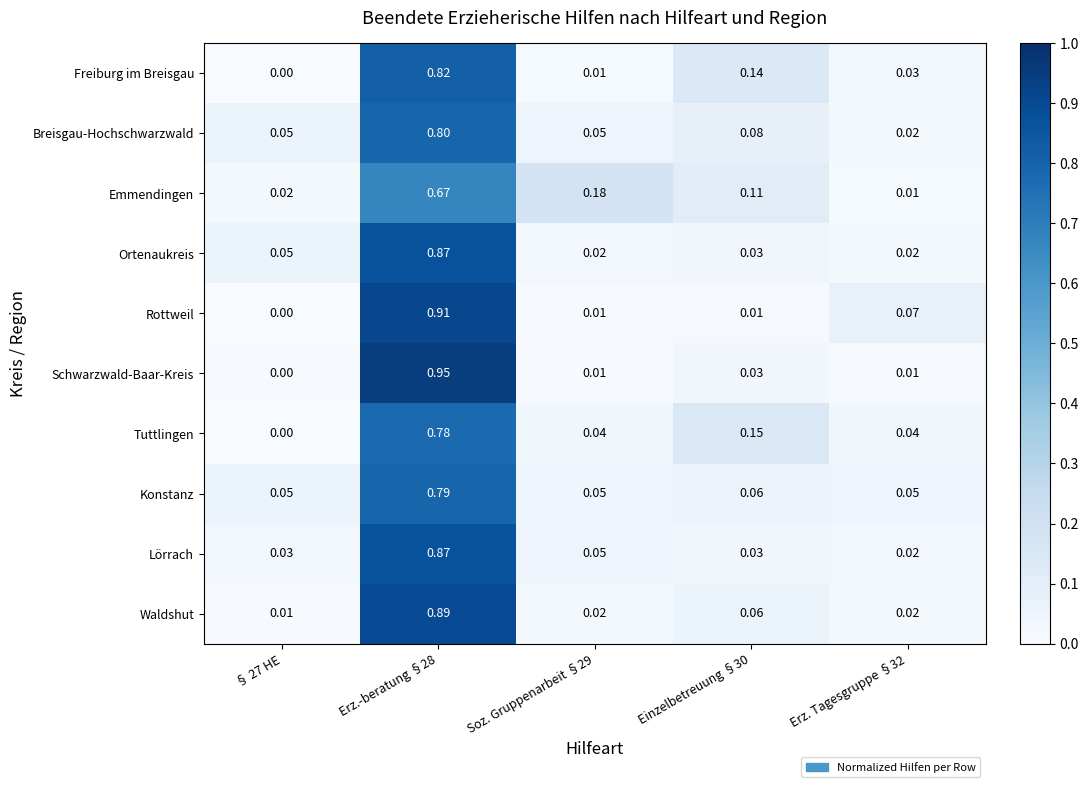

How many distinct data groups are displayed?

10